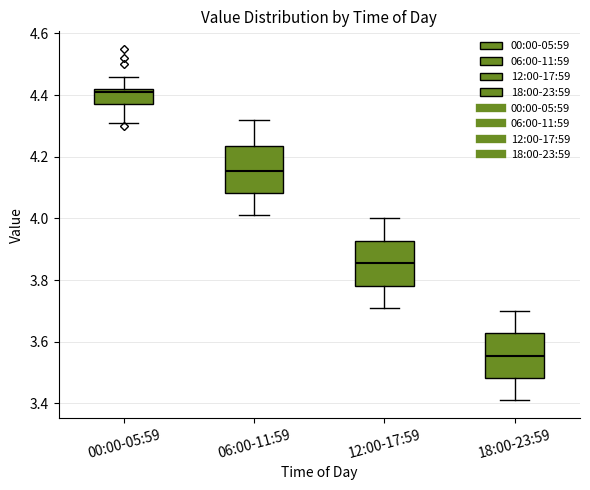

Reading left to right, read every box against the y-axis: the position of its median line, the range the box covers, and the ends of its whiskers. The values are not printed on the chart, so give them approximately, as read against the axis.

00:00-05:59: median 4.42 (just below the box's upper edge), box 4.38 to 4.42, whiskers 4.32 to 4.46
06:00-11:59: median 4.16, box 4.08 to 4.24, whiskers 4.02 to 4.32
12:00-17:59: median 3.86, box 3.78 to 3.92, whiskers 3.72 to 4.00
18:00-23:59: median 3.56, box 3.48 to 3.62, whiskers 3.42 to 3.70